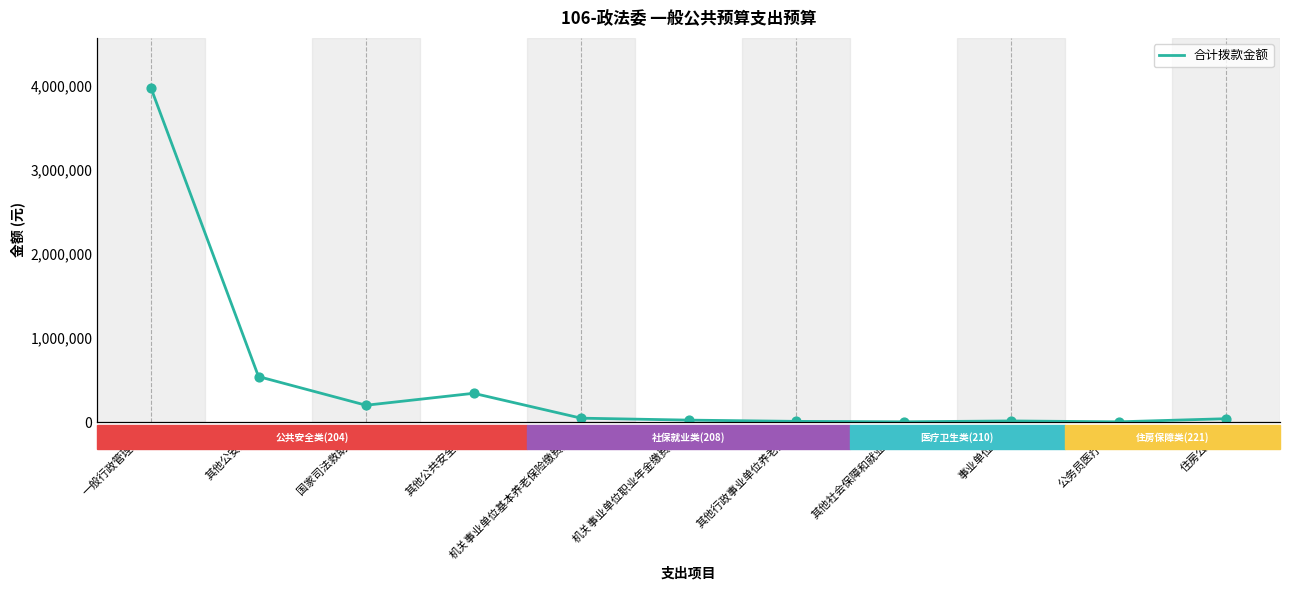

What is the change in value from 其他公安支出 to 公务员医疗补助?

-537800.0